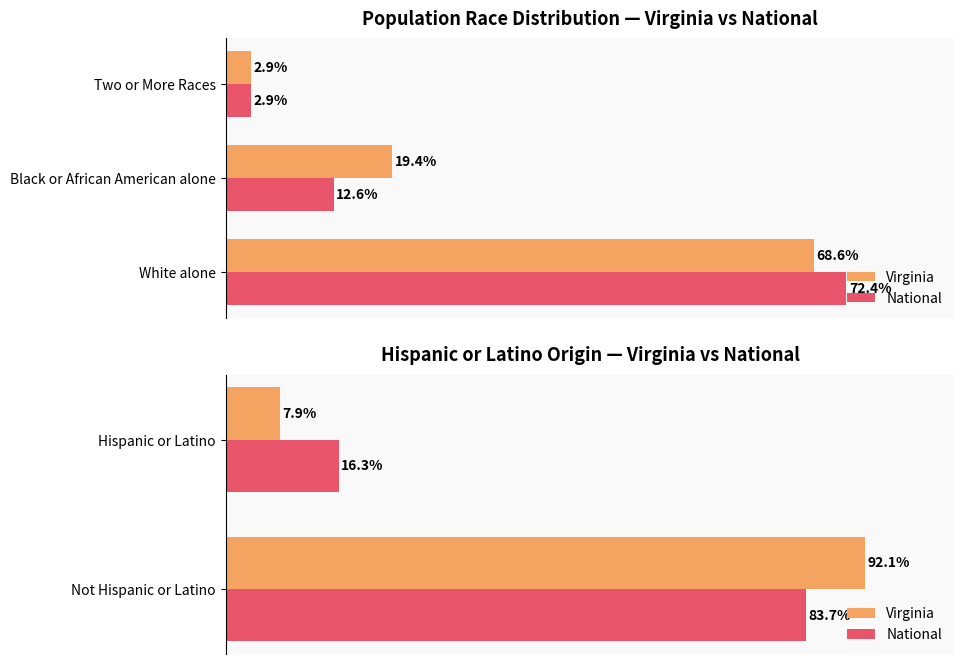

What is the value of the Virginia bar at the 1st from the left?

92.1